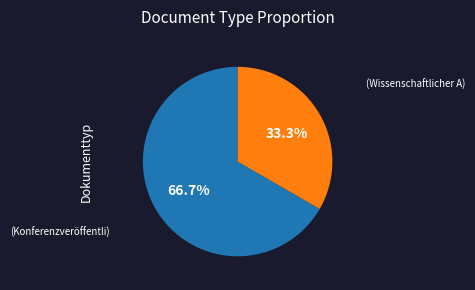

Is there any slice that represents more than half of the pie?

Yes